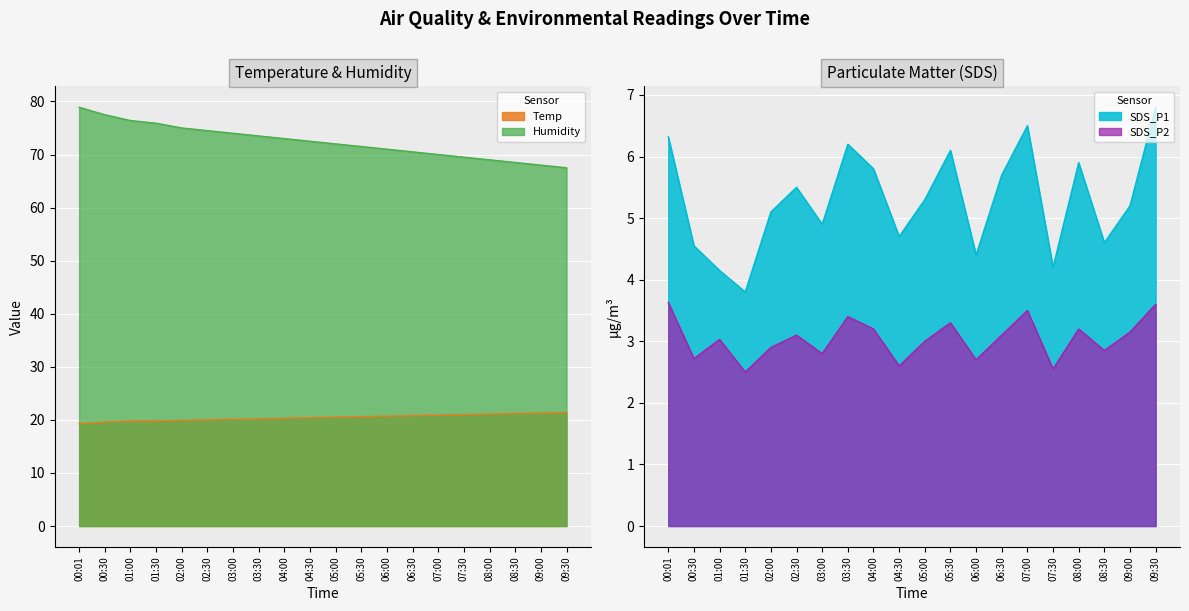

Rank the series by their maximum value, from lowest to highest.

SDS_P2, SDS_P1, Temp, Humidity